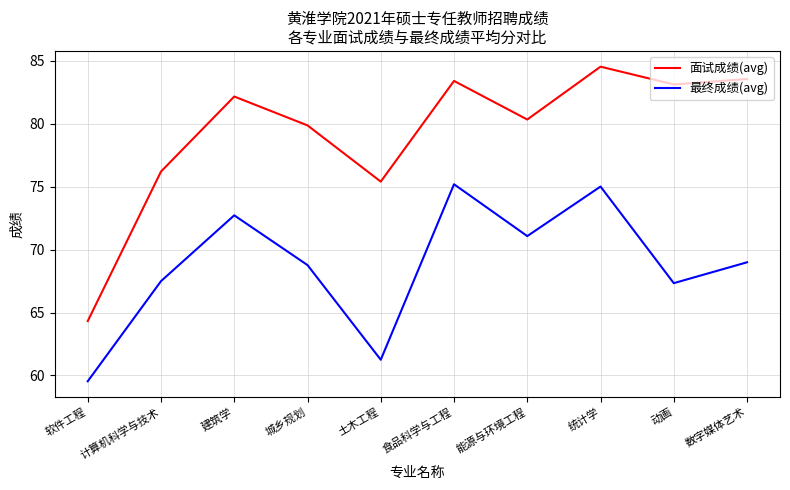

True or false: 面试成绩(avg) has more than 2 interior local peaks.

True